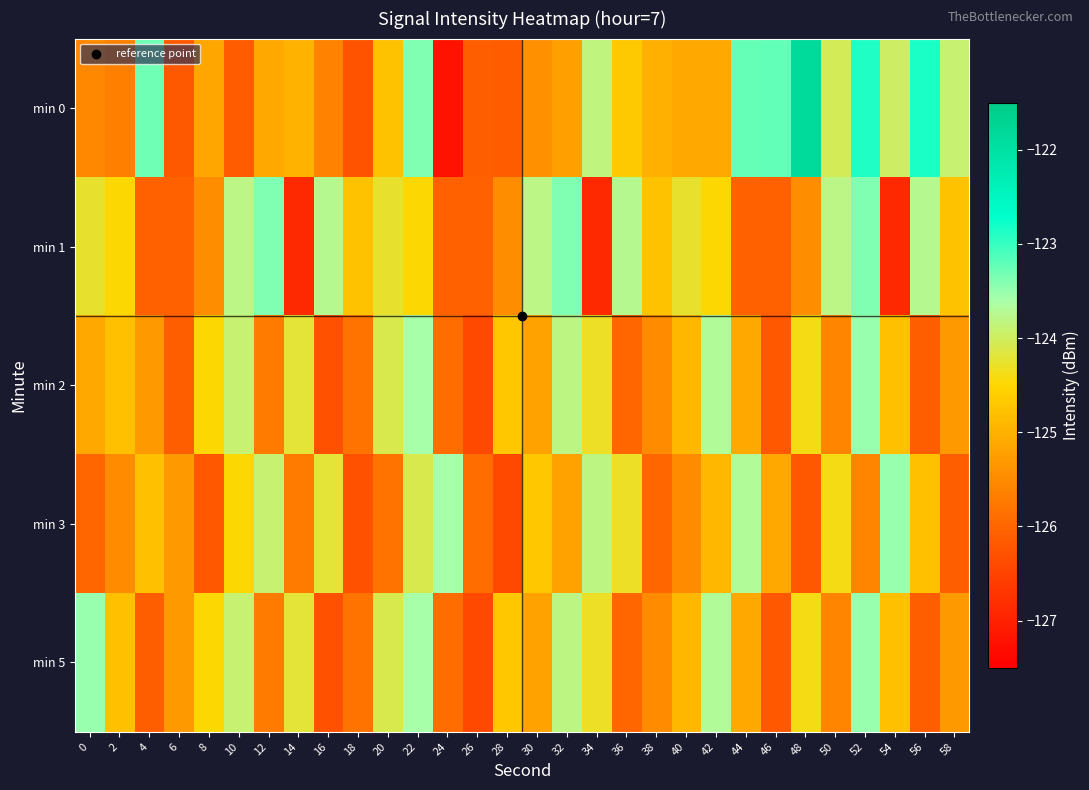

At which category is the sum across all series the highest?

52